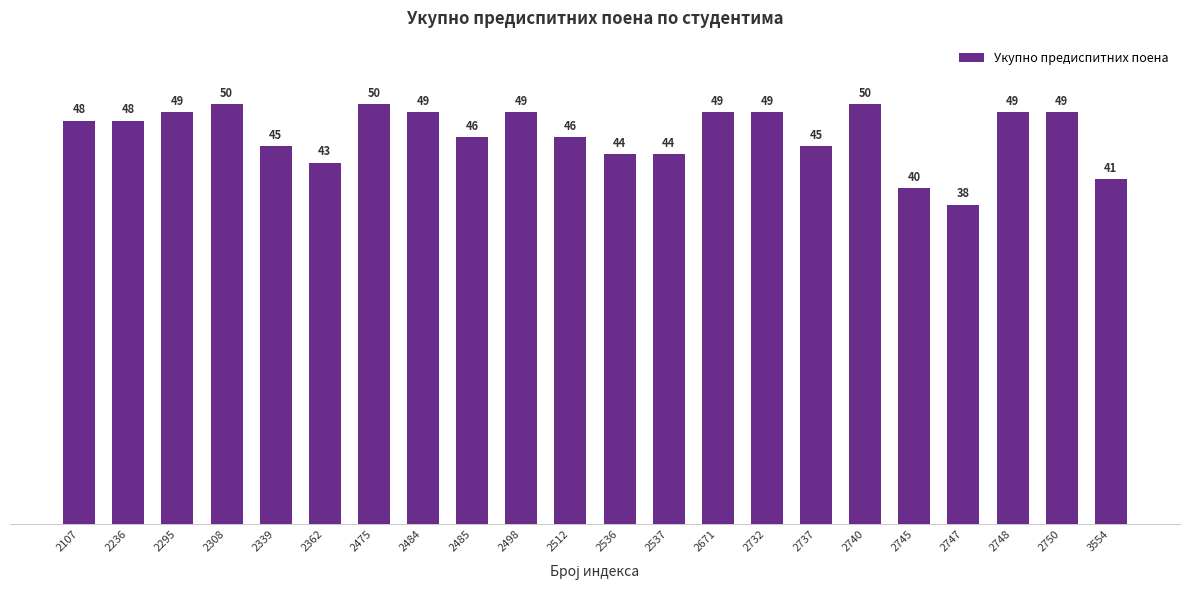

How many series are shown in this chart?

1